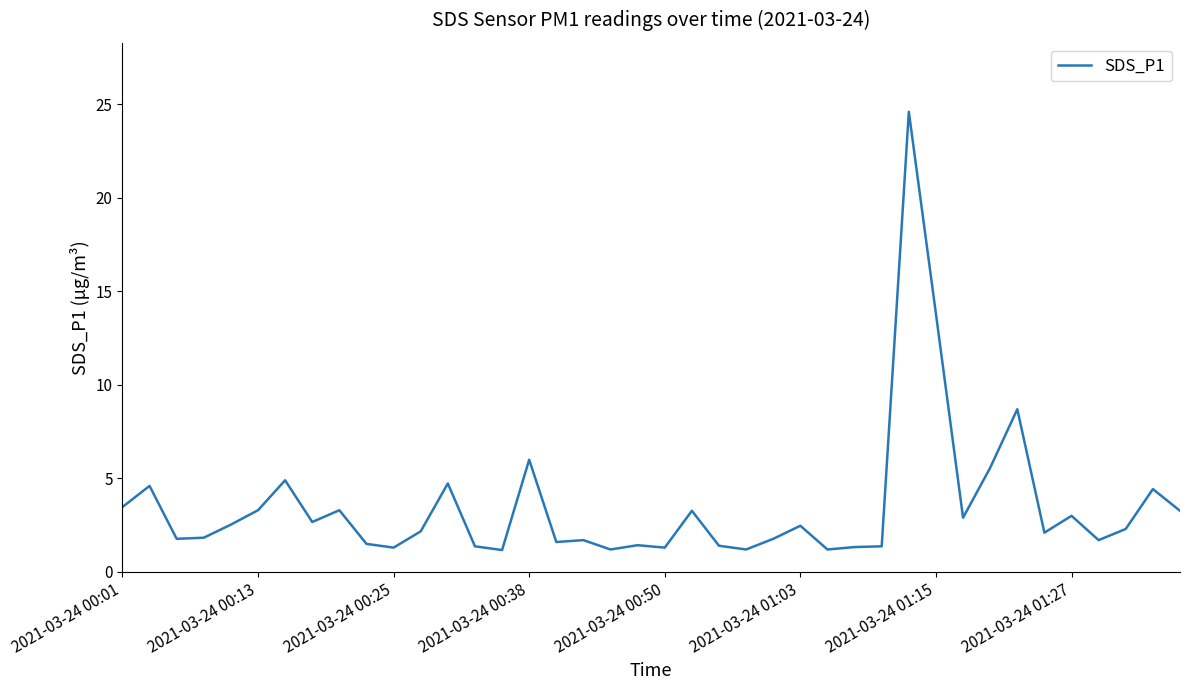

What is the difference between the maximum and minimum values?

23.4